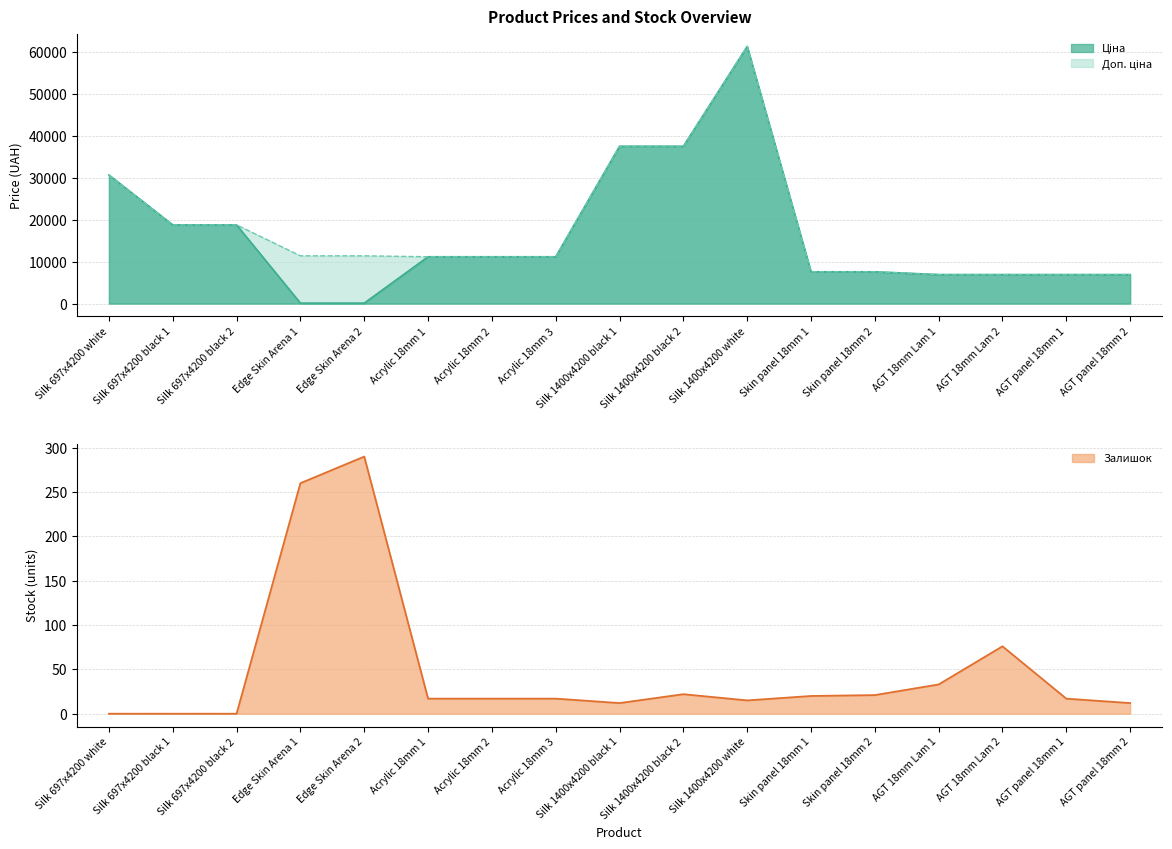

True or false: Ціна has a value of 114.1 at Edge Skin Arena 2.

True